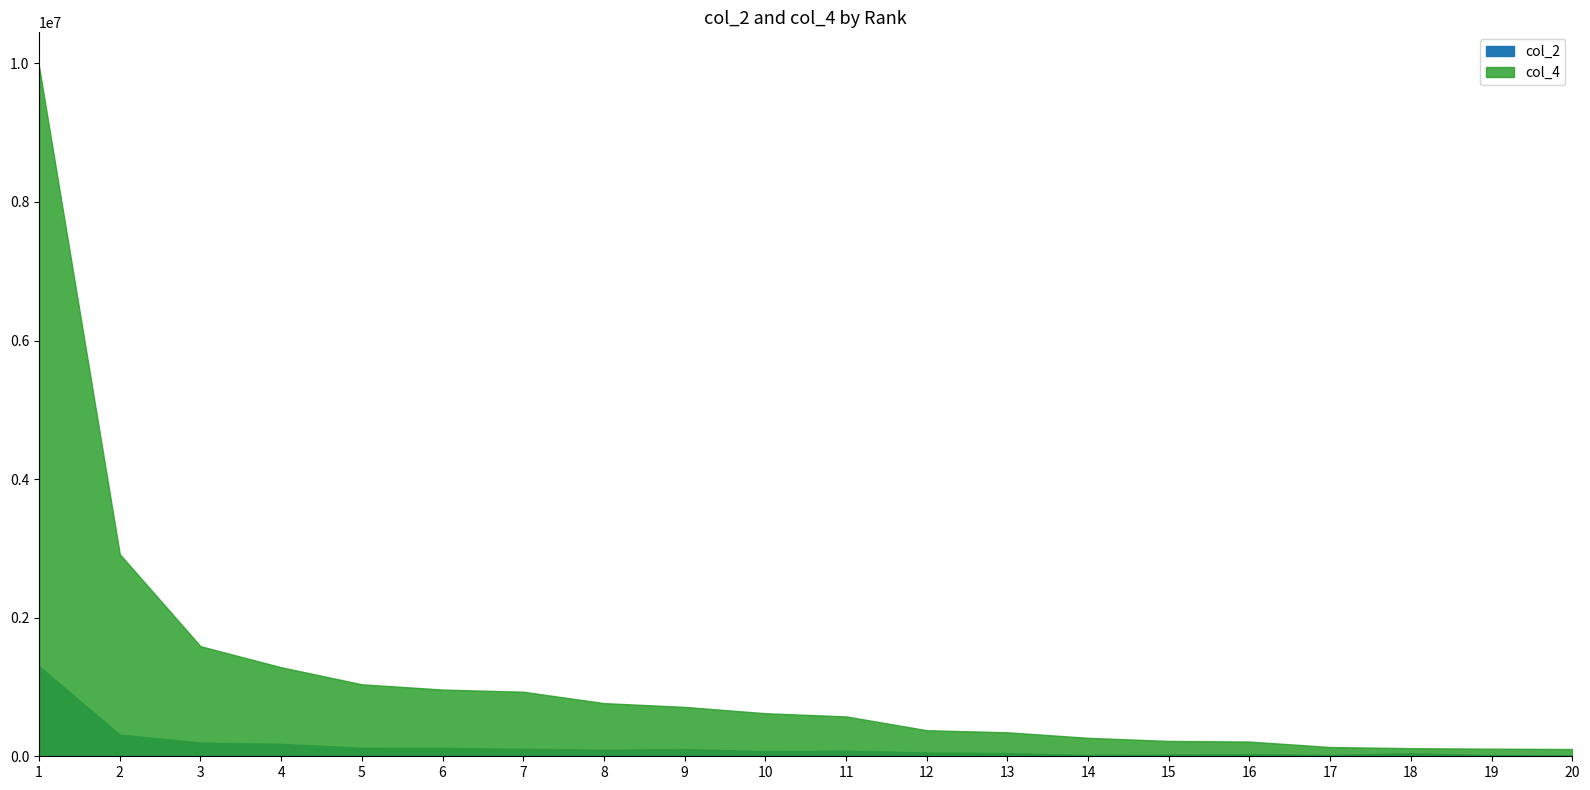

True or false: col_2 and col_4 cross at least once.

False